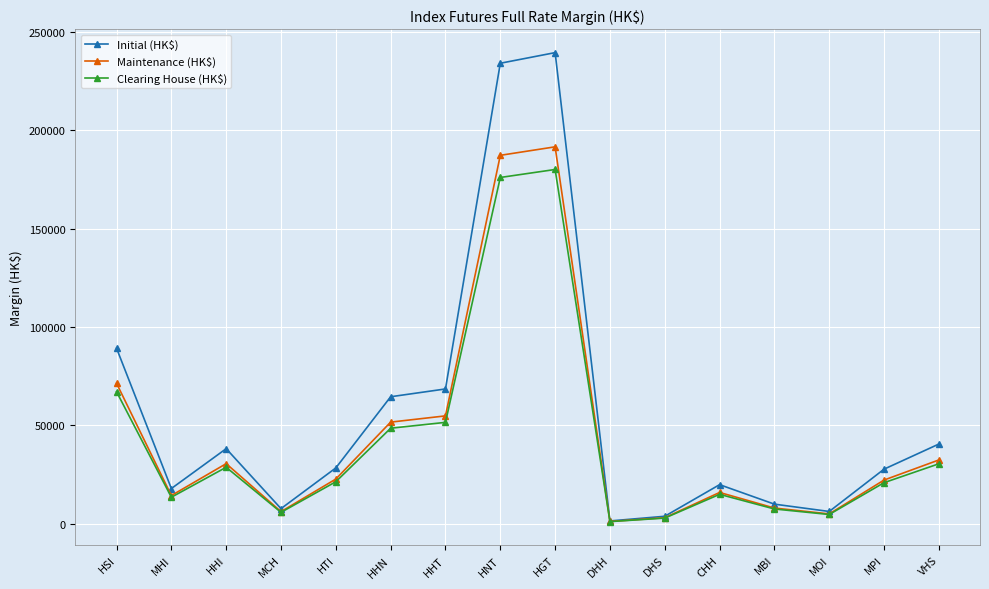

What position from the right is DHH?

7